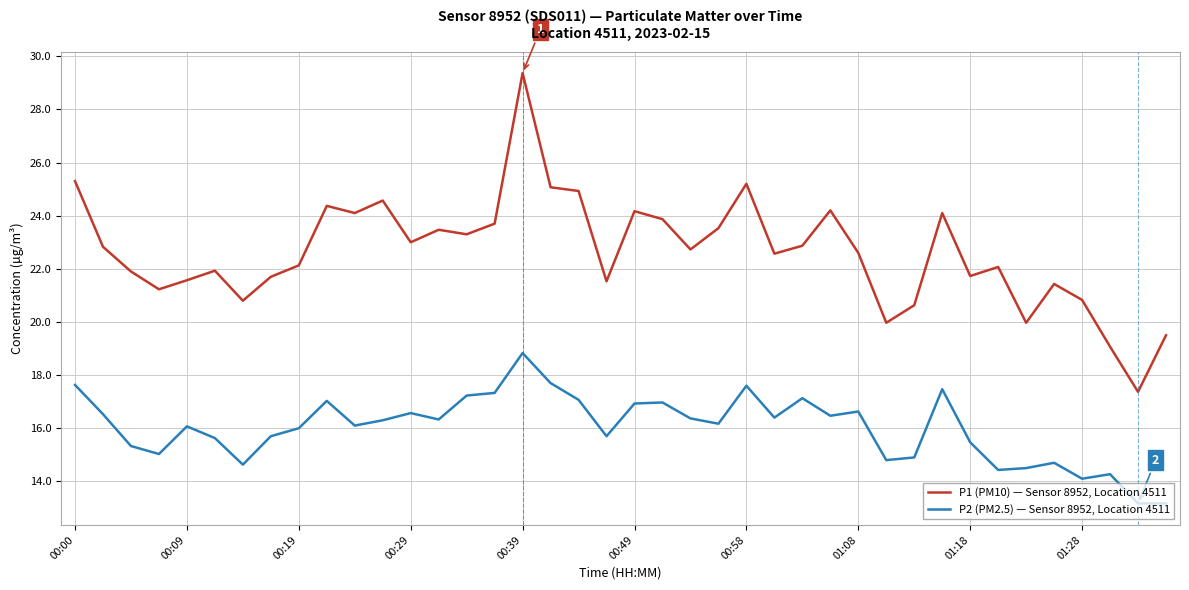

Rank the series by their average value, from lowest to highest.

P2 (PM2.5) — Sensor 8952, Location 4511, P1 (PM10) — Sensor 8952, Location 4511